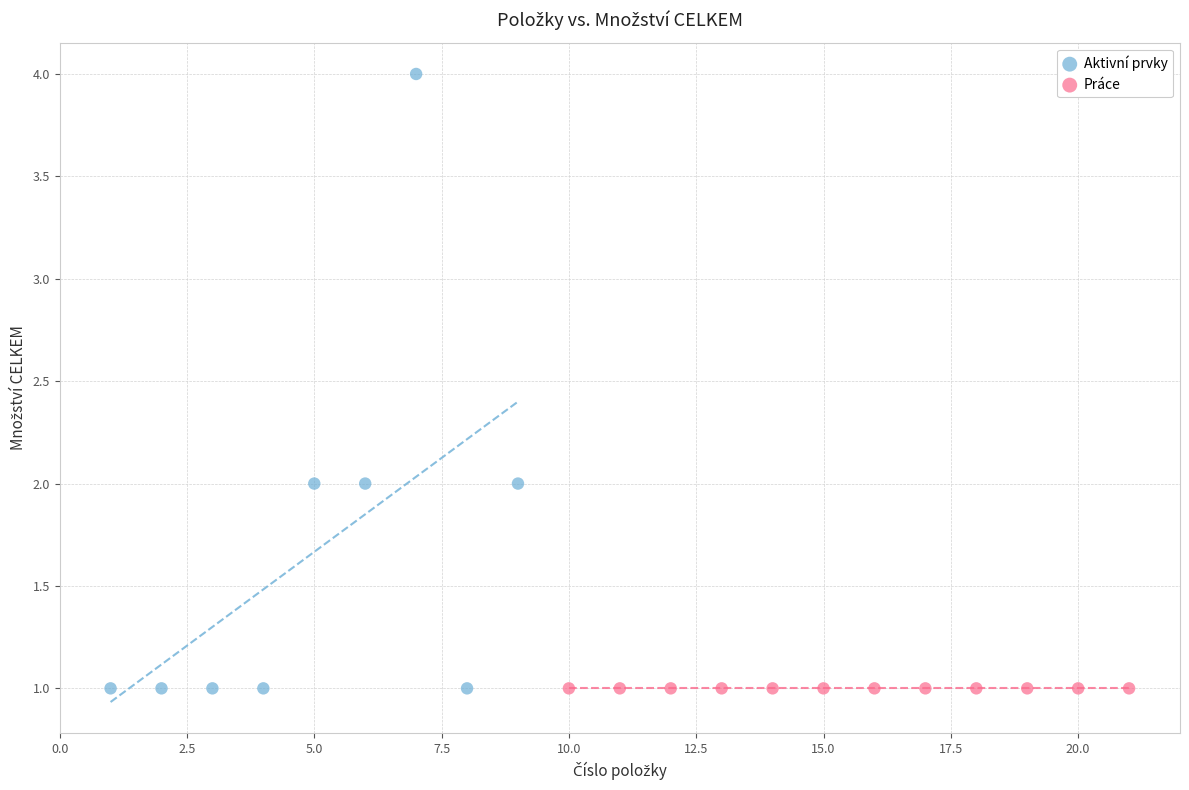

Which series contains the highest Y value?

Aktivní prvky